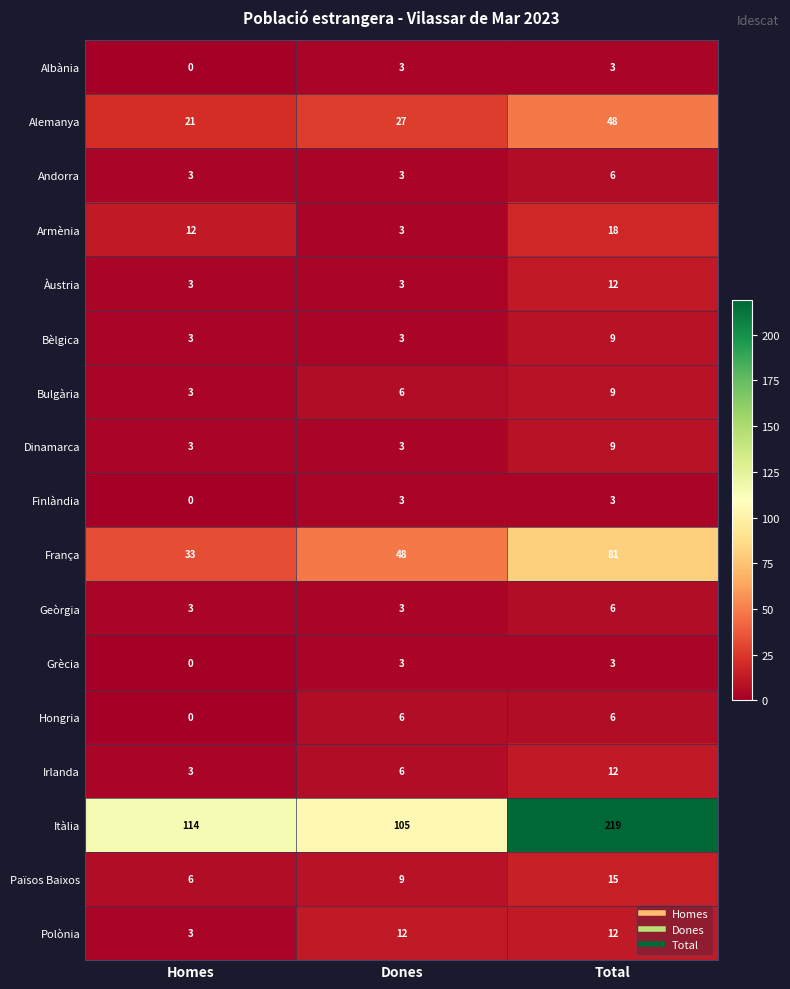

What is the spread (max minus min) of values at Total?

216